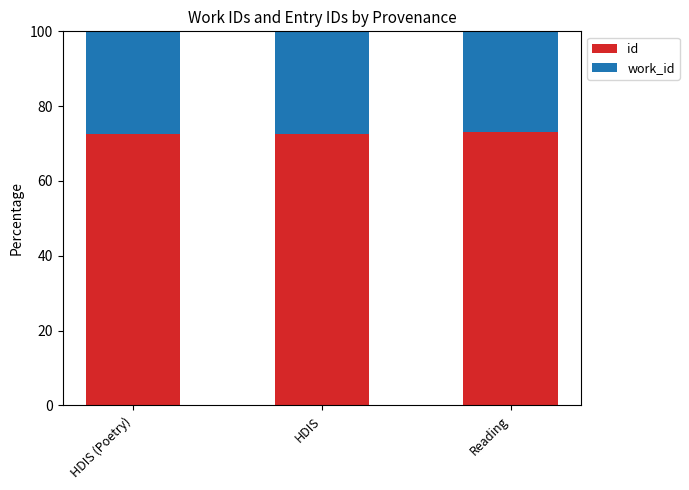

What is the sum of the id values at HDIS and Reading?

145.7